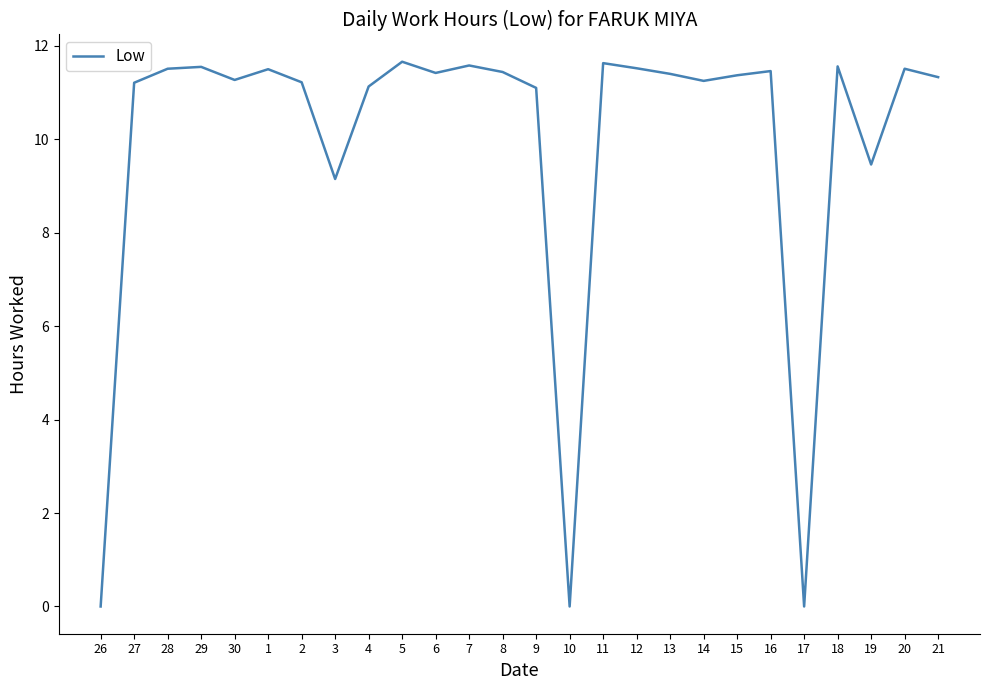

What is the change in value from 26 to 20?

+11.5